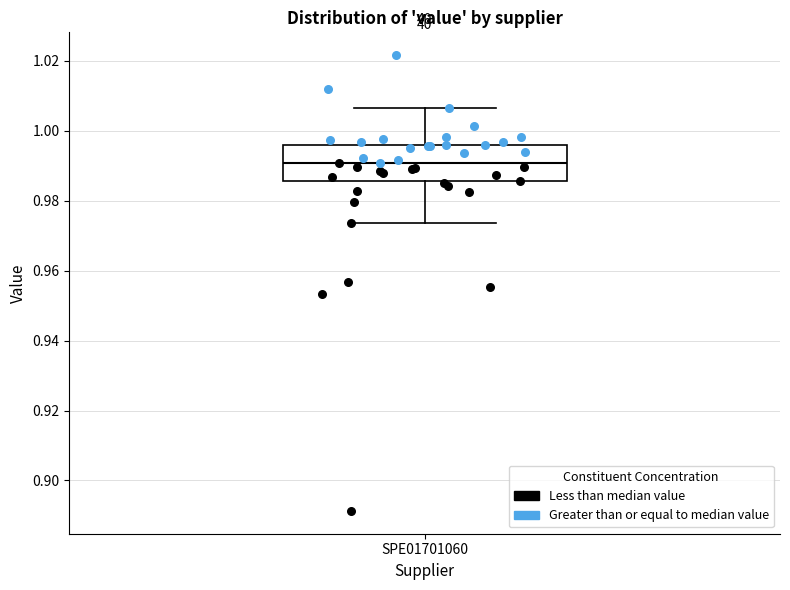

Transcribe this box plot: give where the median line is, the range the box spans, and where the two whiskers end, as read against the y-axis. The values are not printed on the chart, so give them approximately, as read against the axis.

median 0.990, box 0.986 to 0.996, whiskers 0.974 to 1.006